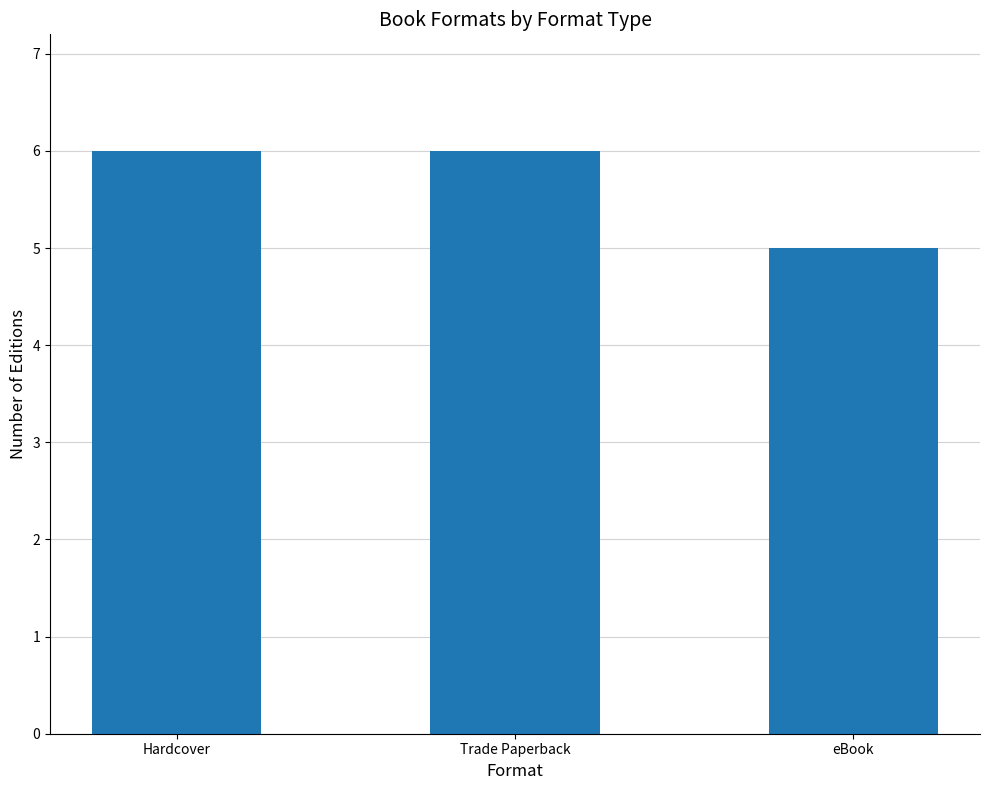

What is the minimum value shown in the chart?

5